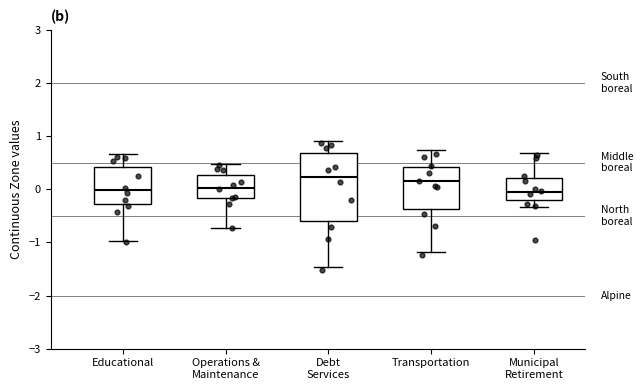

Where does the lower whisker of the box for Debt Services end on the y-axis? The values are not printed on the chart, so give them approximately, as read against the axis.

-1.5